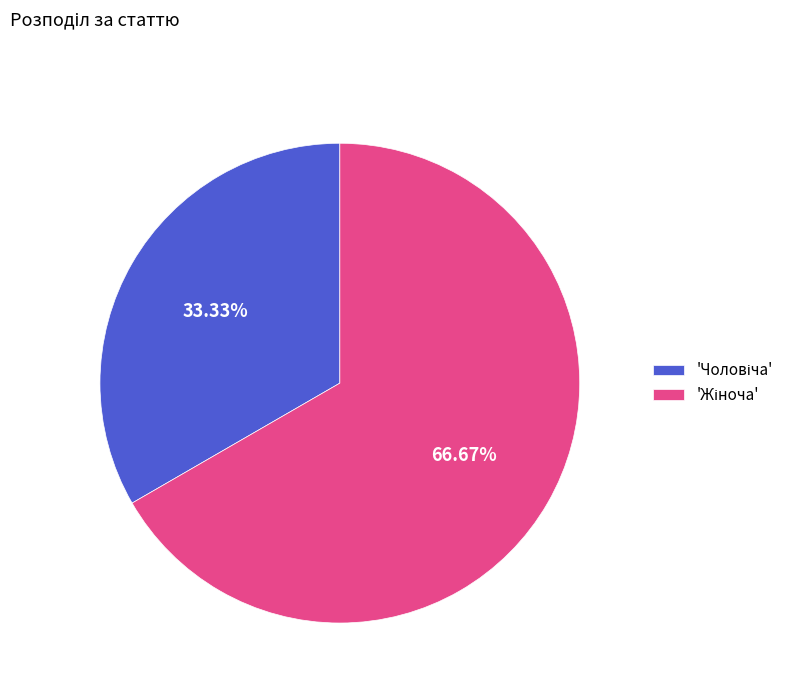

Count the number of slices in the pie.

2